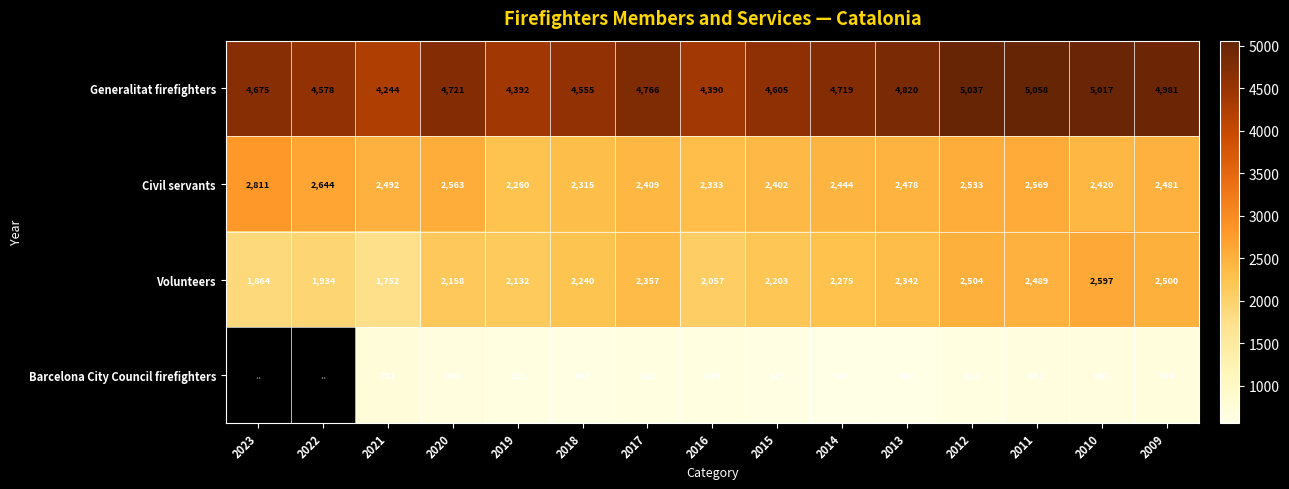

What is the total value across all series at 2014?

10003